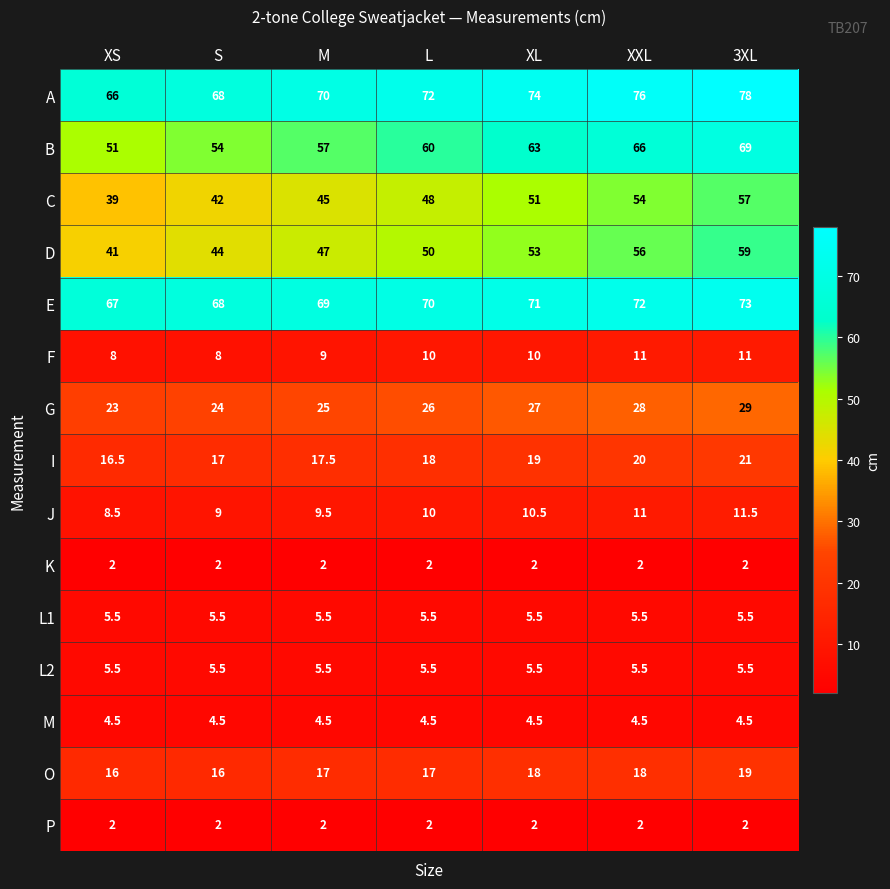

At which category does the chart reach its peak across all series?

3XL